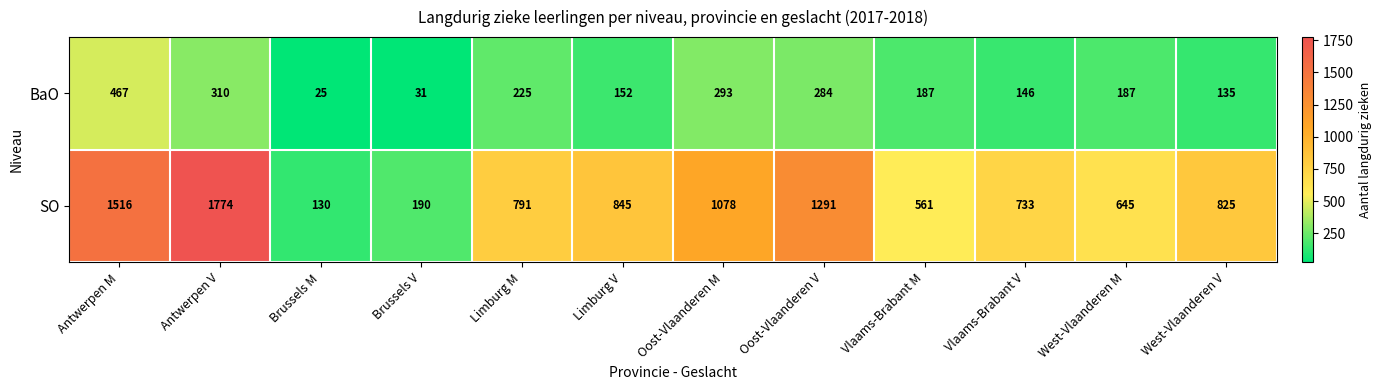

Is the value of BaO at West-Vlaanderen V greater than the value of SO at West-Vlaanderen M?

No